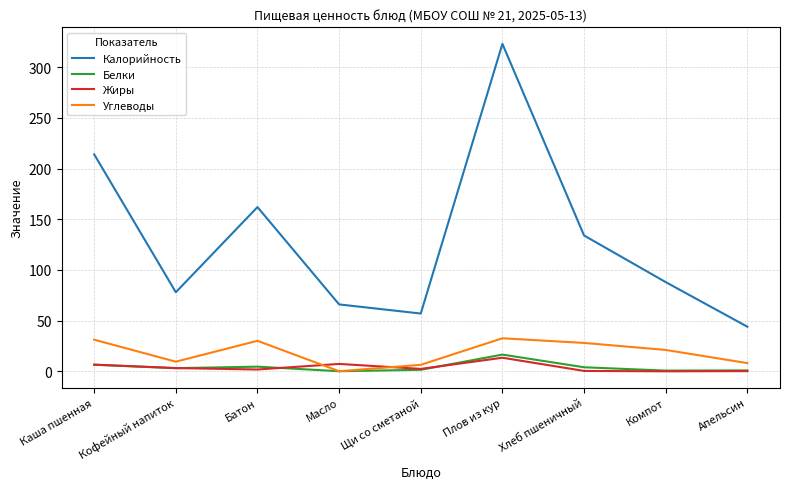

Which series changed the most between Каша пшенная and Масло?

Калорийность